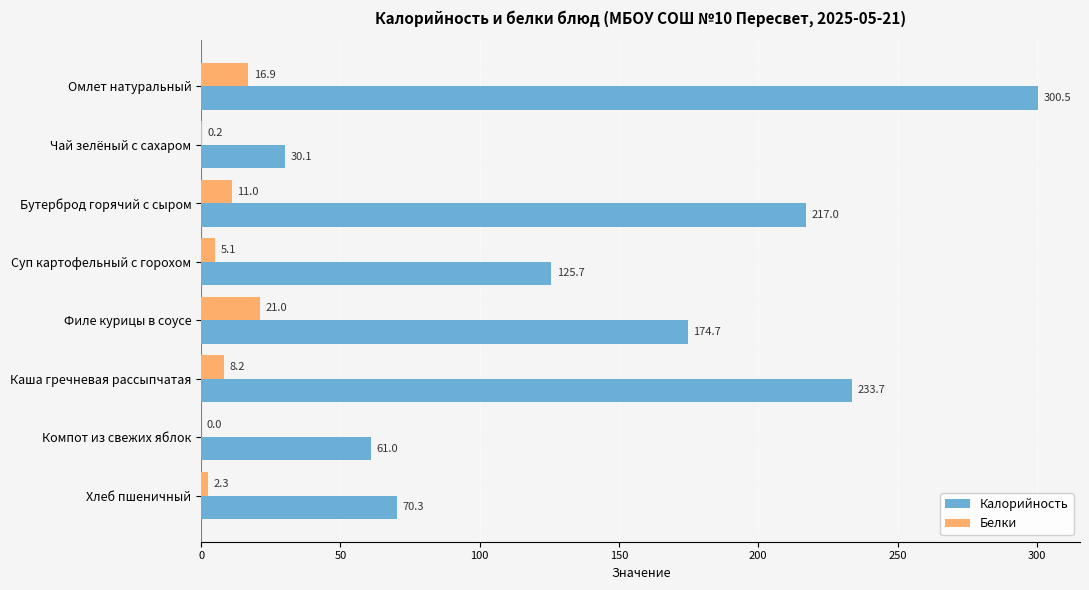

Which category has the highest value across all series?

Омлет натуральный